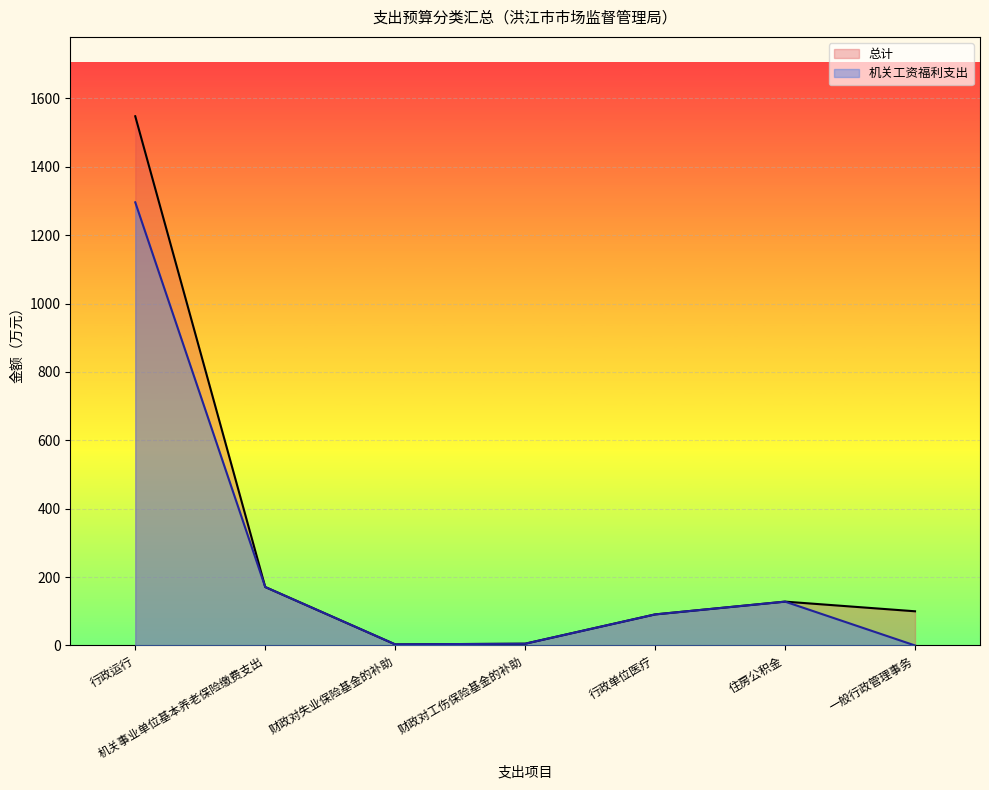

At which label is 机关工资福利支出 closest to 648?

机关事业单位基本养老保险缴费支出